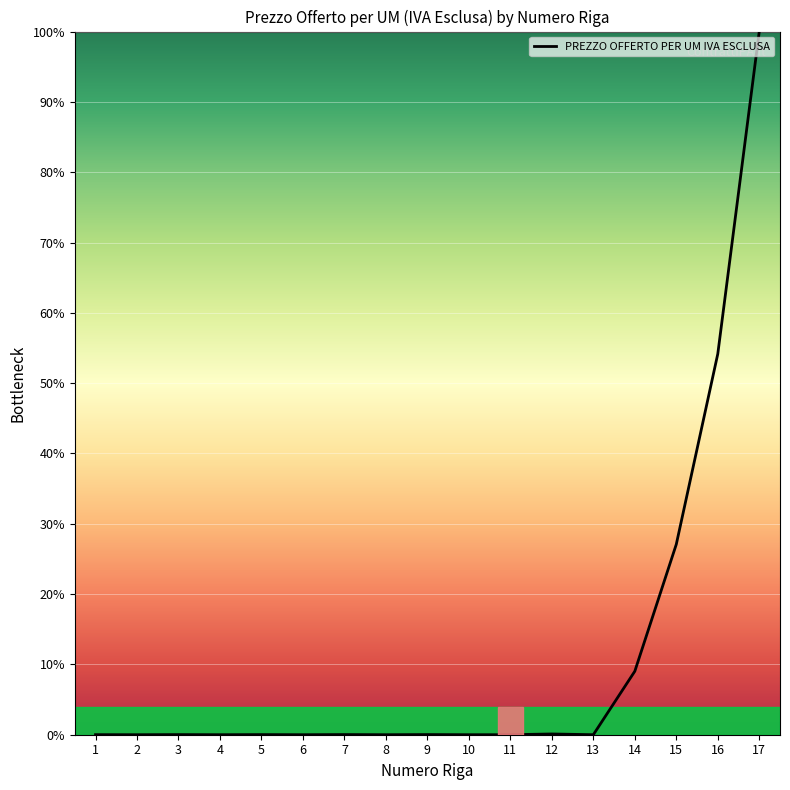

What is the maximum value shown in the chart?

100.0